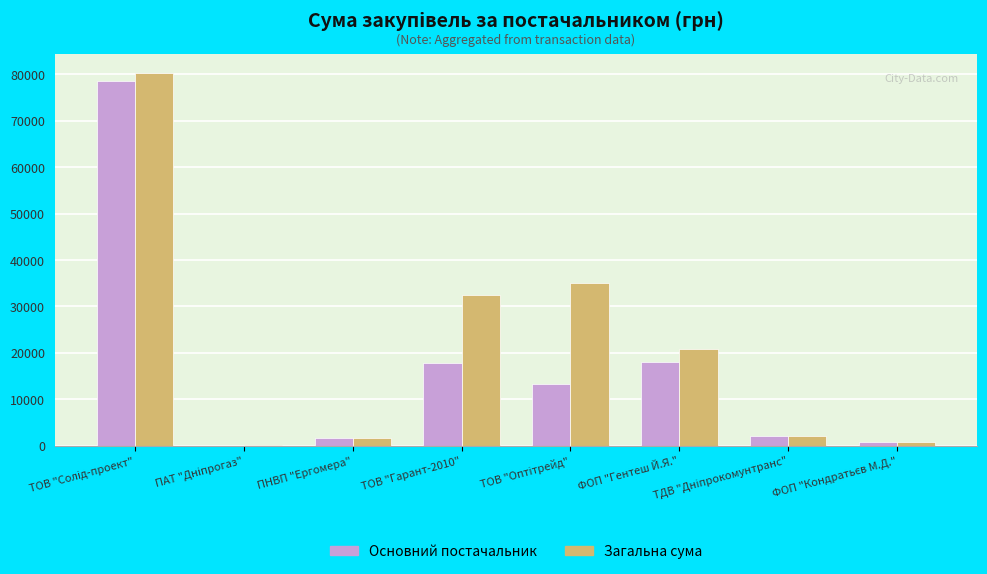

Does the chart contain stacked bars?

No